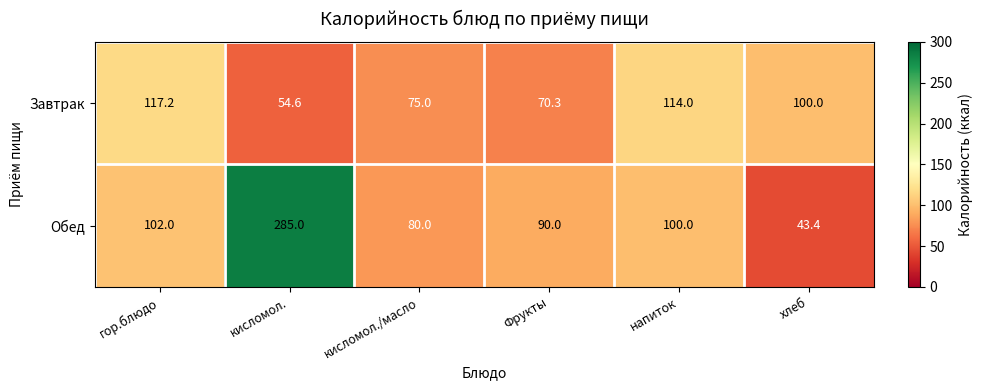

Where does the Обед series first go above 100?

гор.блюдо